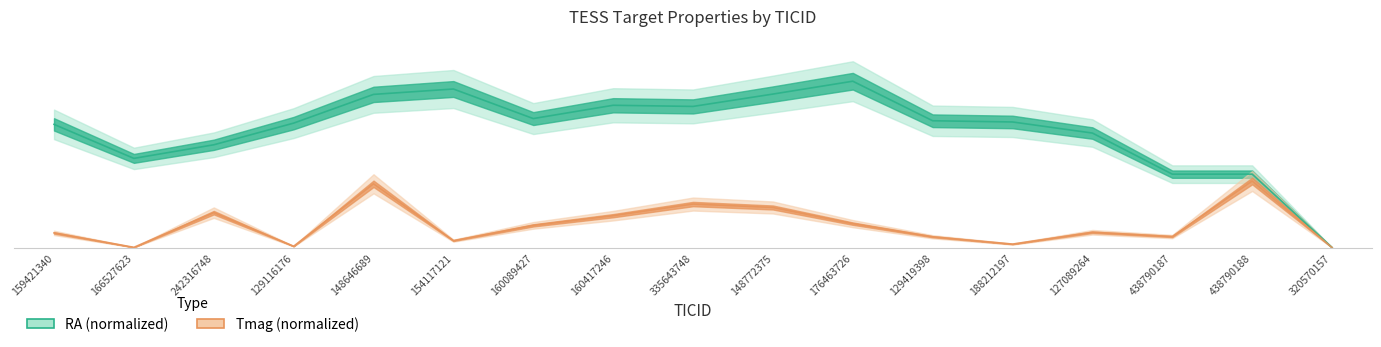

Between 242316748 and 438790187, which is larger?

242316748